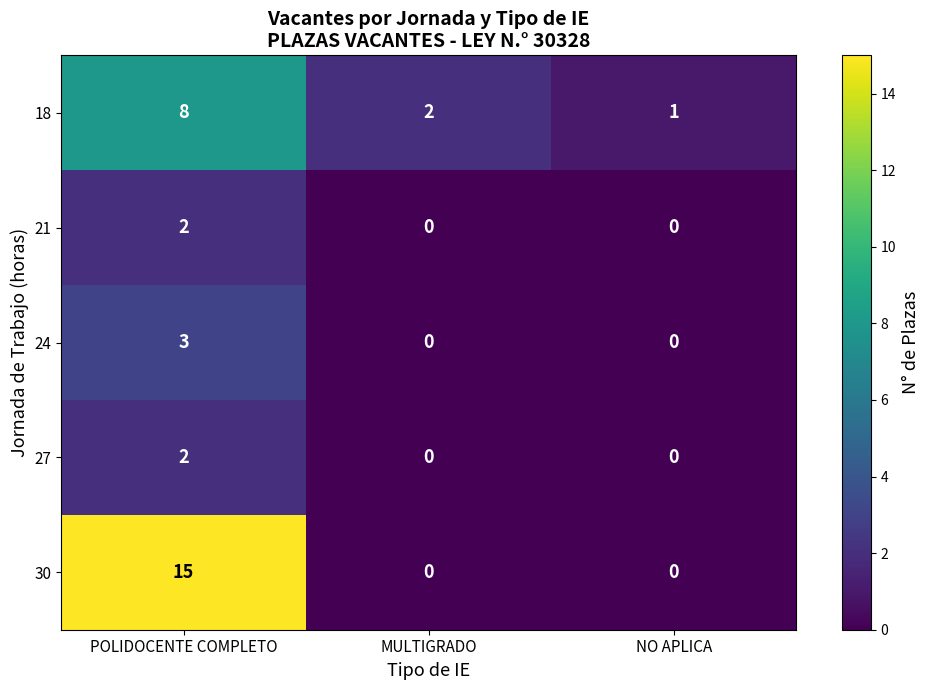

Rank the categories by 18 value from highest to lowest.

POLIDOCENTE COMPLETO, MULTIGRADO, NO APLICA